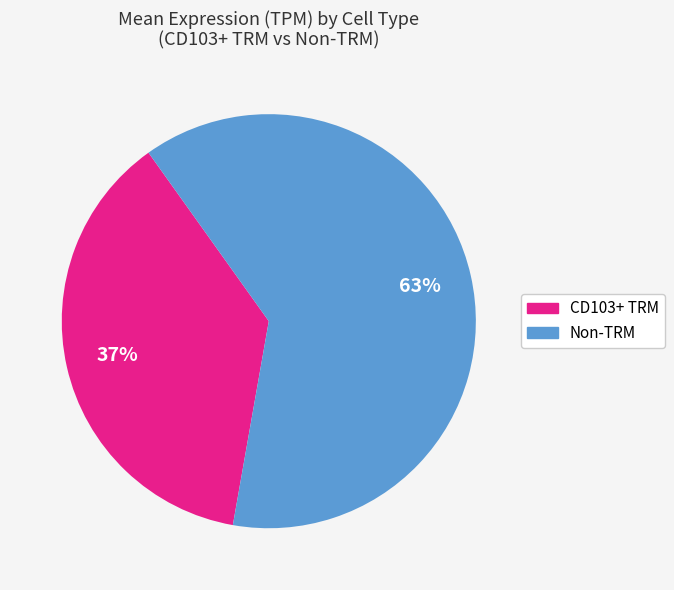

Combined, do CD103+ TRM and Non-TRM account for over 50%?

Yes